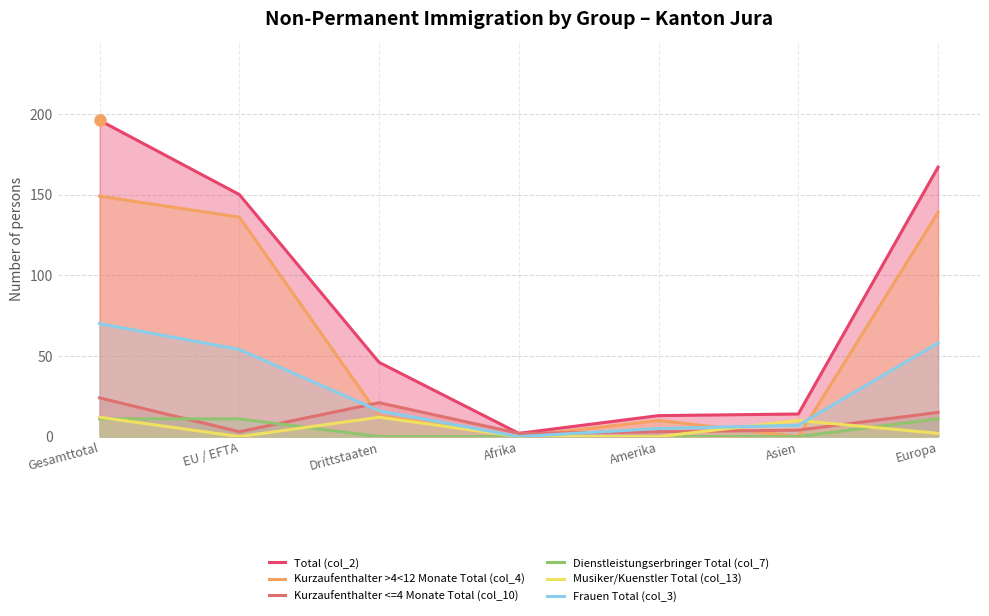

At which category does the chart reach its minimum across all series?

Afrika